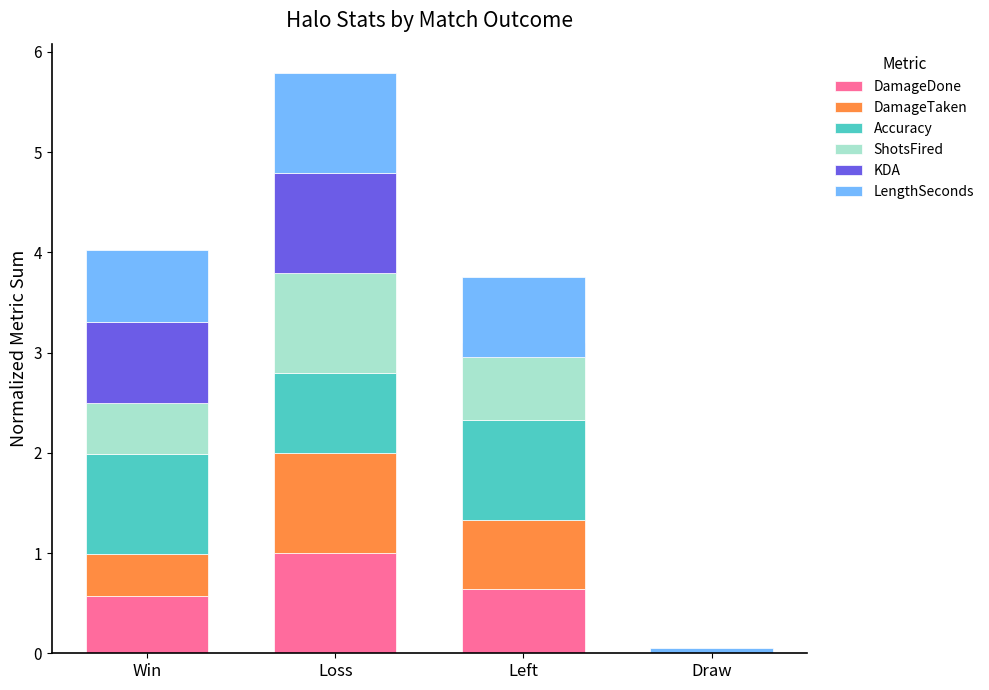

Between Win and Left, which series saw the biggest shift?

KDA